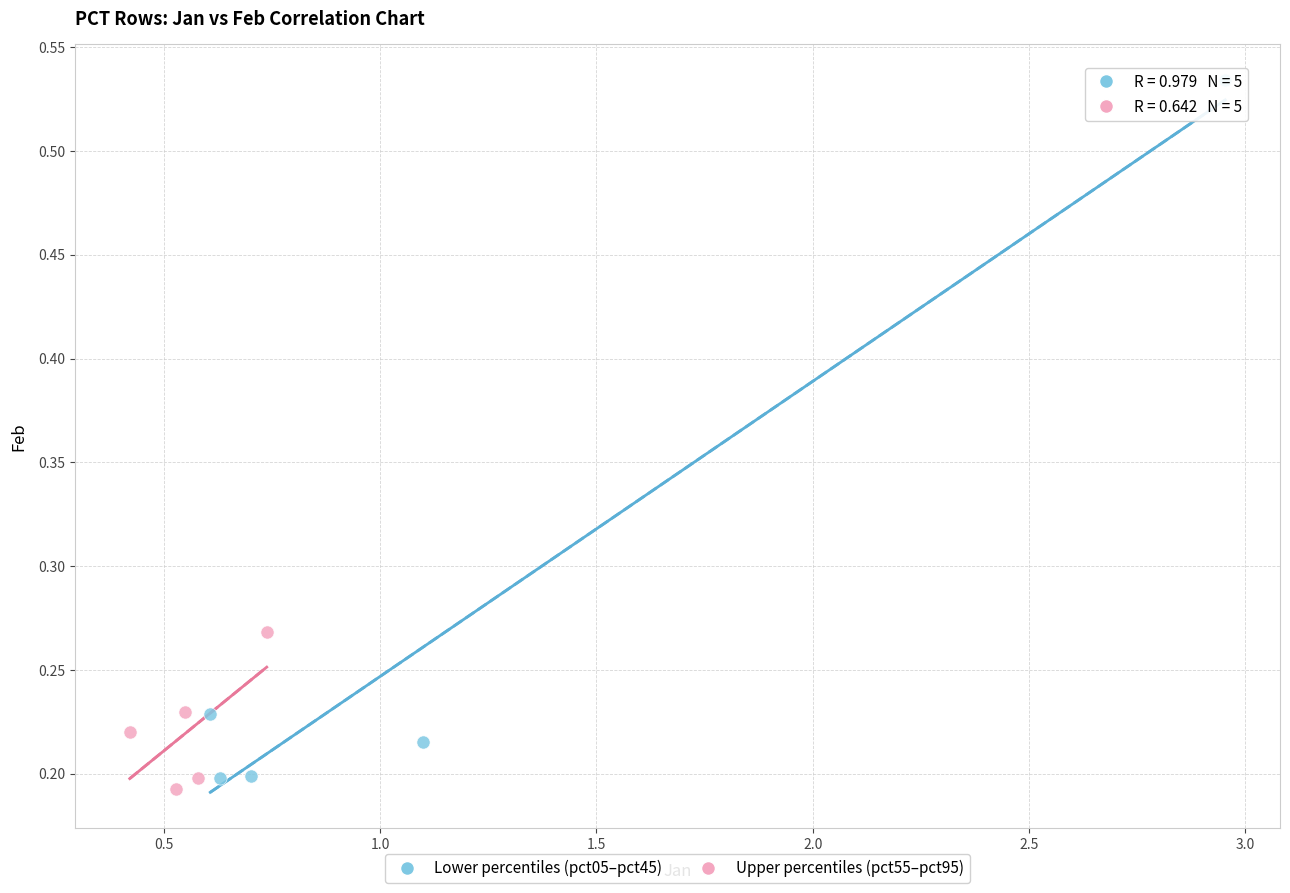

Which series reaches the maximum Y coordinate?

Lower percentiles (pct05–pct45)